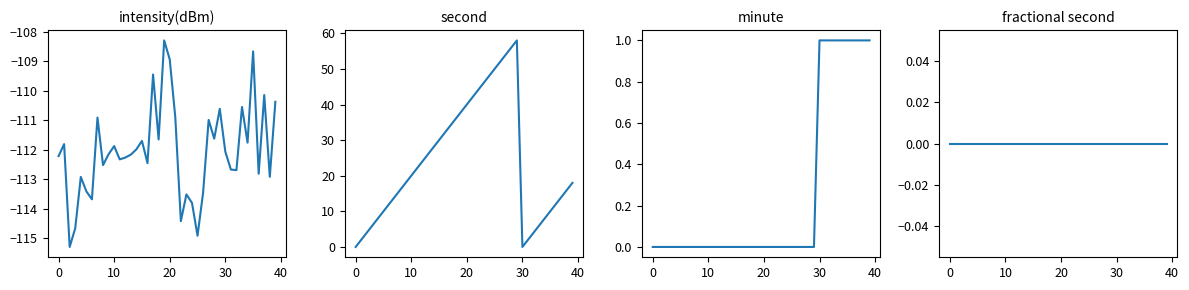

What is the label of the 14th point from the right?

26